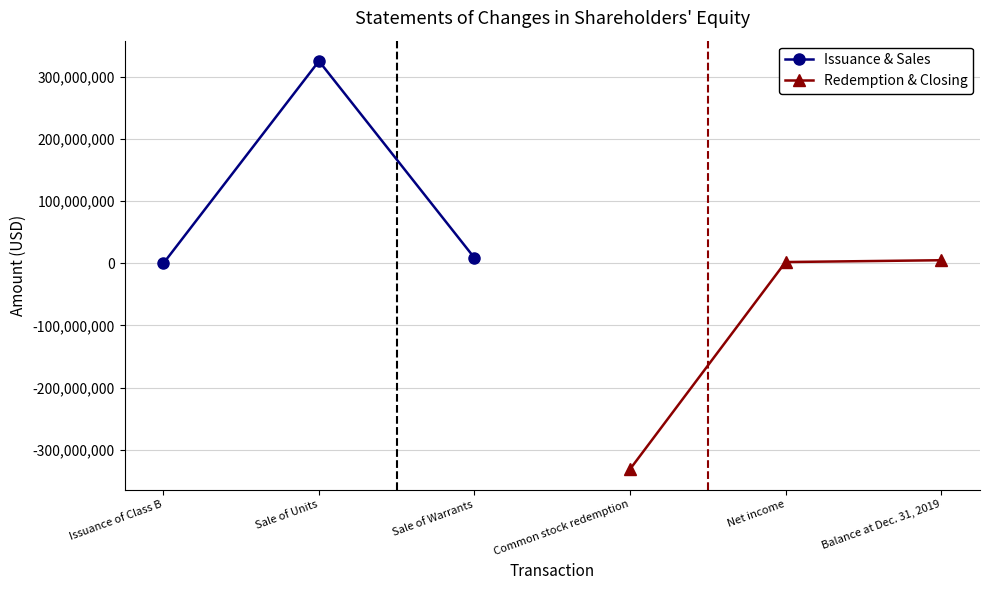

What is the average value of the Redemption & Closing series?

-108063820